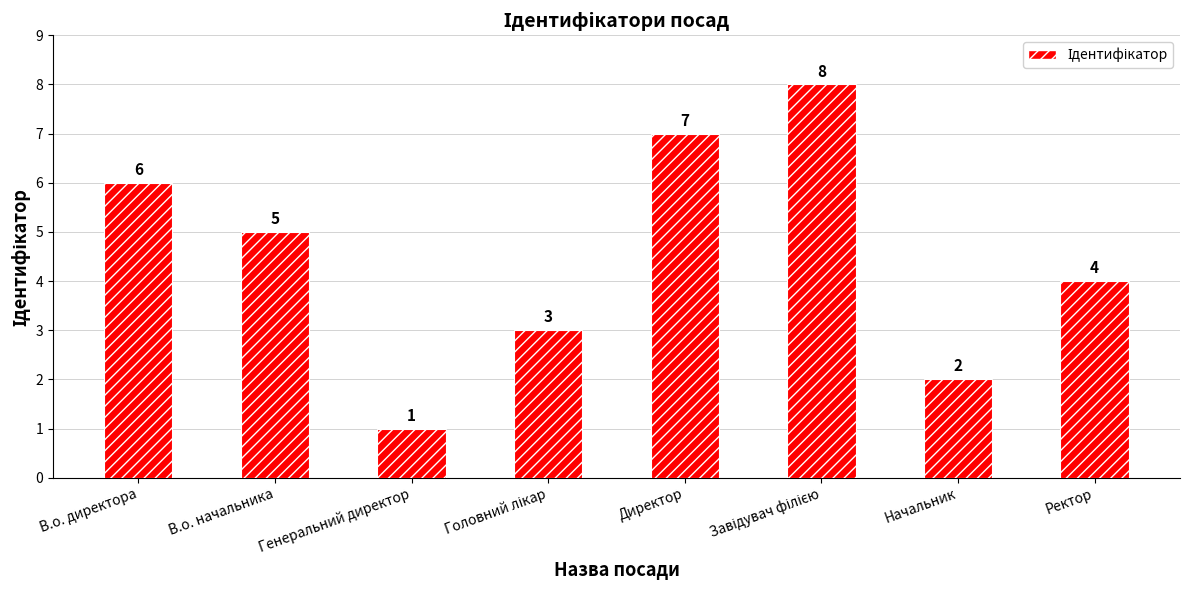

What is the difference between the second highest and second lowest values?

5